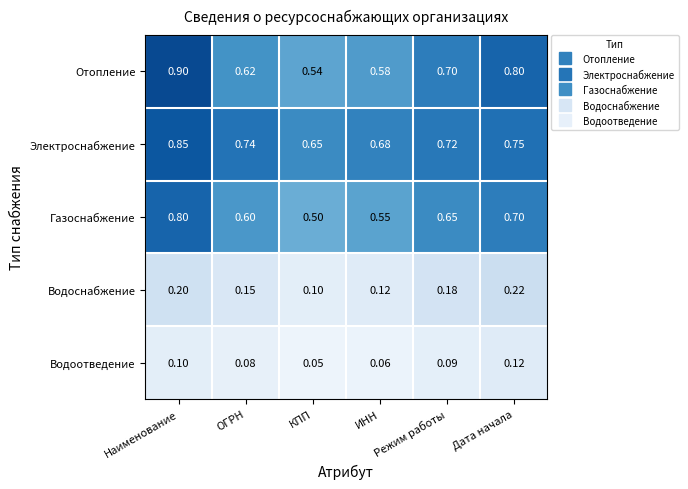

Which series has the largest total across all categories?

Электроснабжение